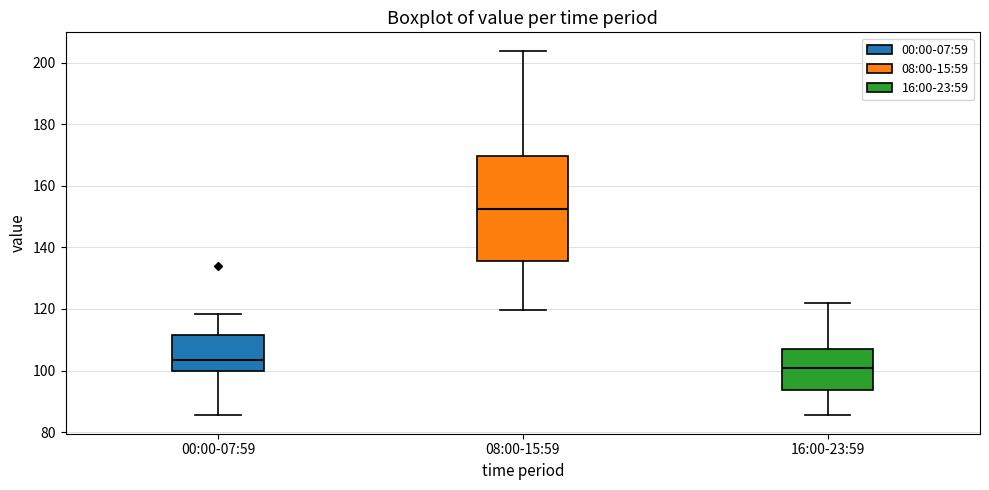

Comparing the boxes themselves (not the whiskers), which one is the tallest?

08:00-15:59